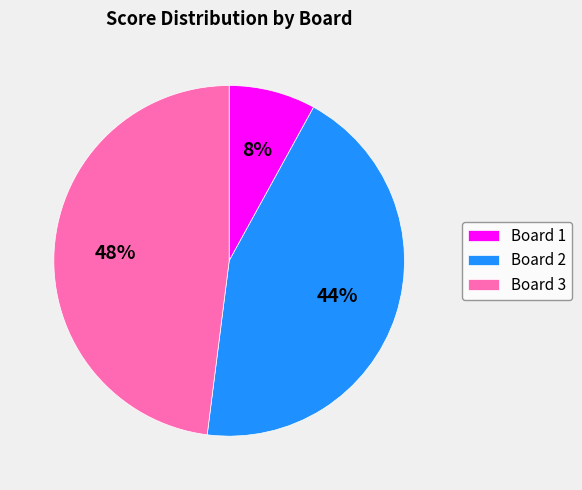

To the nearest percent, what portion does Board 2 represent?

44%